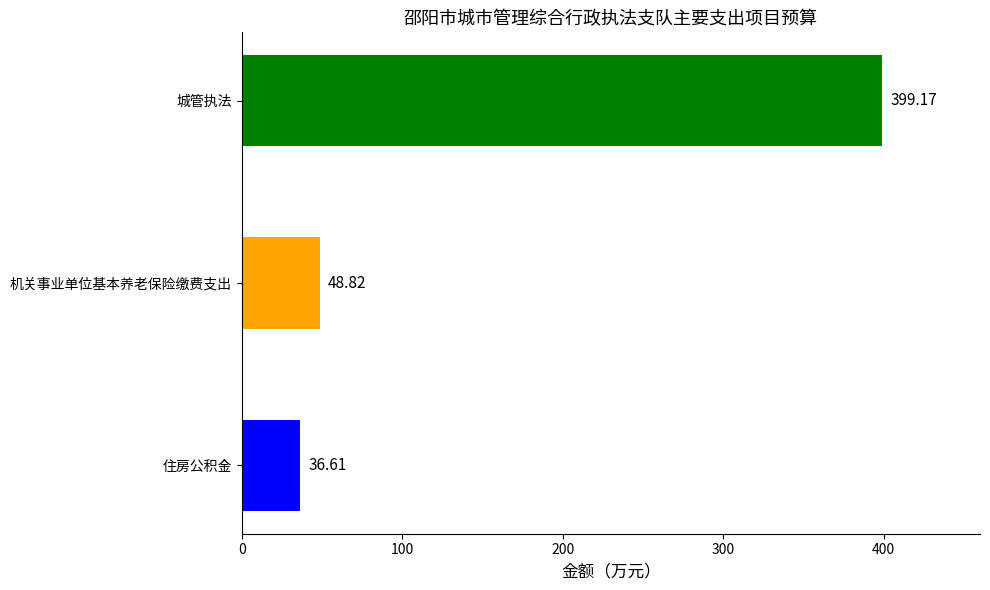

What is the sum of the values at 城管执法 and 住房公积金?

435.8